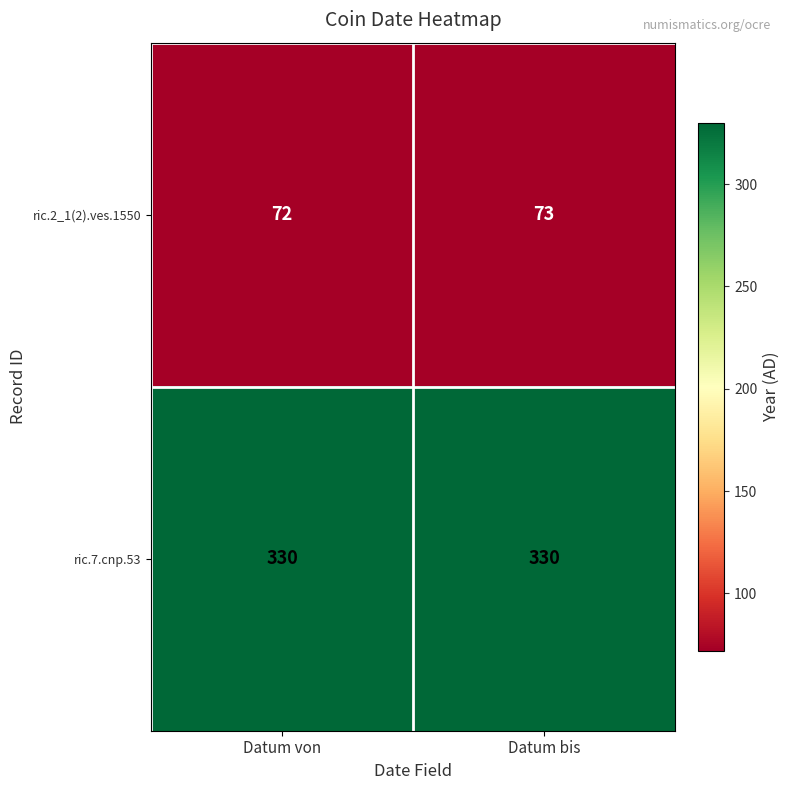

The value of ric.2_1(2).ves.1550 at Datum bis is 73. True or false?

True